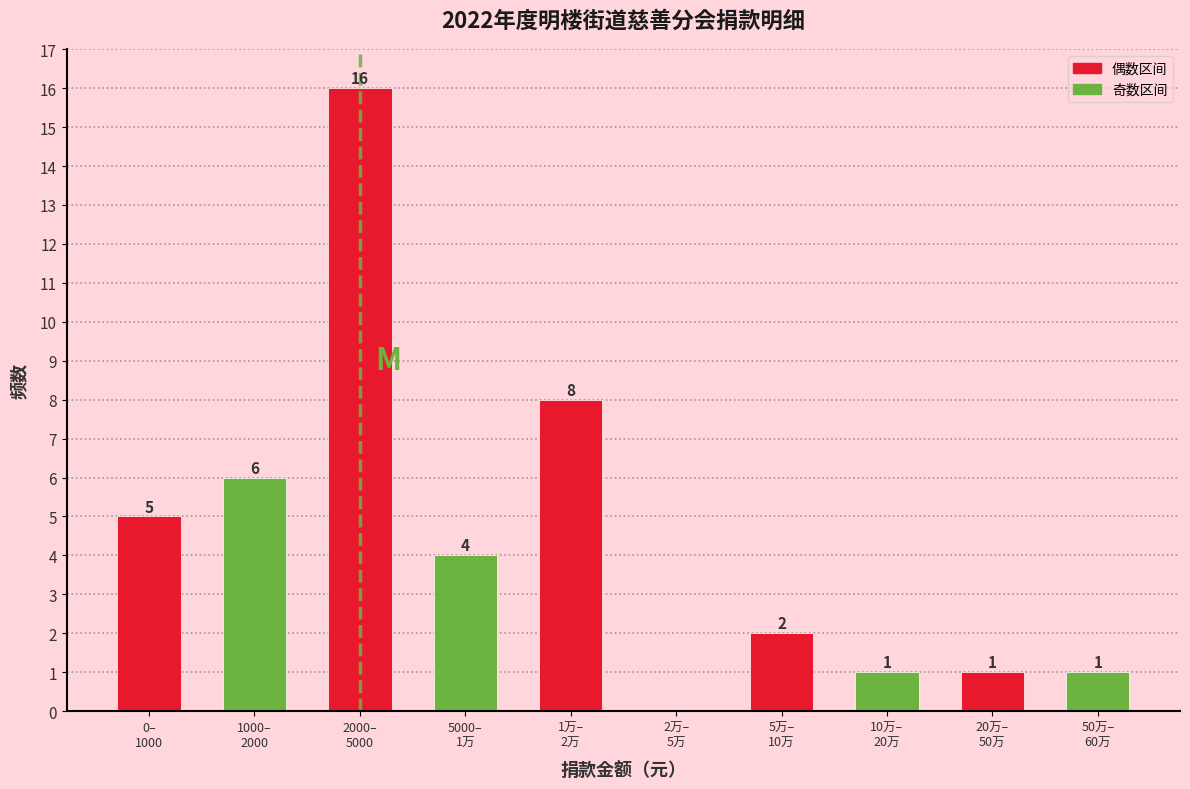

What is the sum of all values?

44